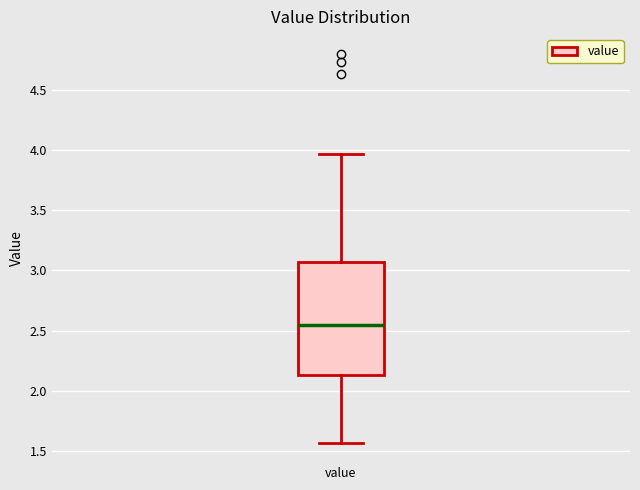

Transcribe this box plot: give where the median line is, the range the box spans, and where the two whiskers end, as read against the y-axis. The values are not printed on the chart, so give them approximately, as read against the axis.

median 2.55, box 2.15 to 3.05, whiskers 1.55 to 3.95